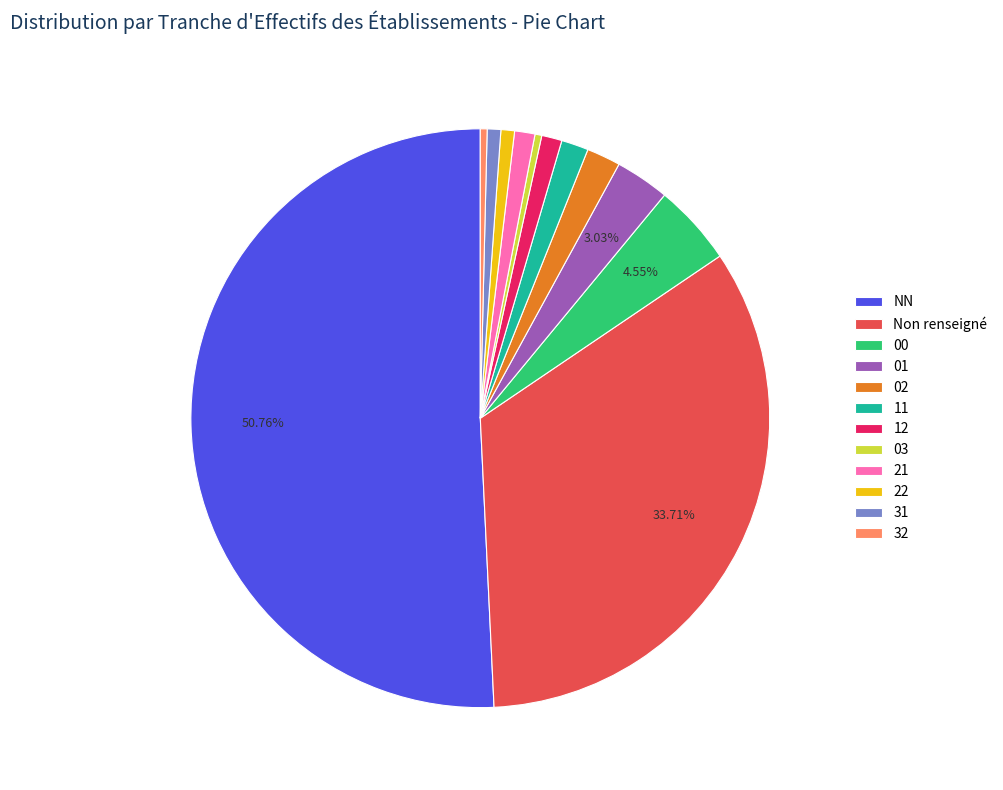

Is it true that 22 is 1% of the pie?

True